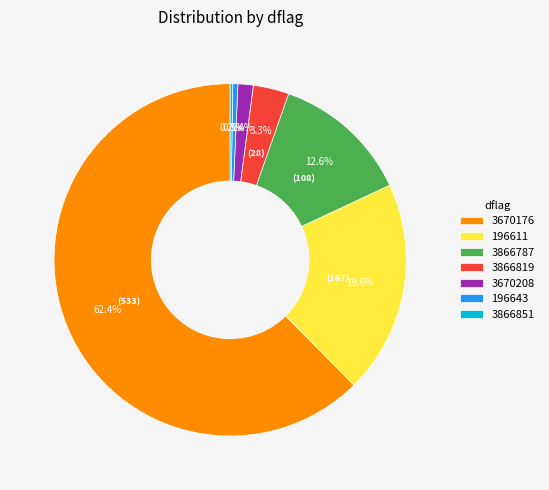

Between 3670208 and 3670176, which is larger?

3670176